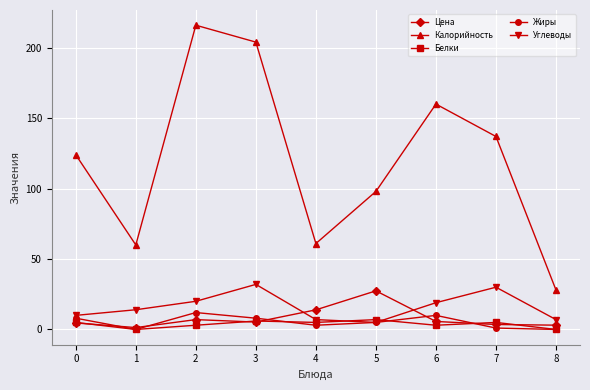

What is the sum of all Цена values?

71.8